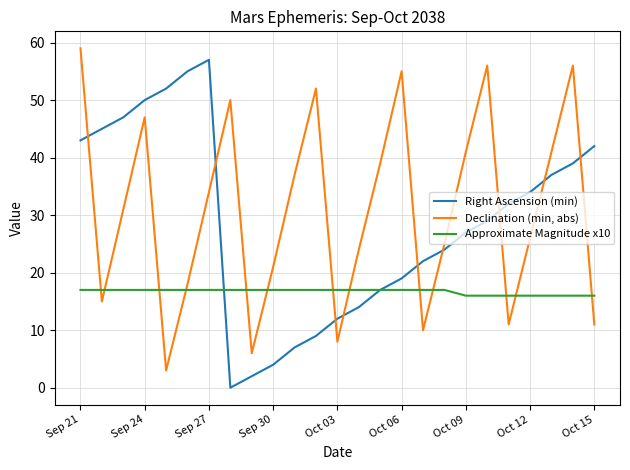

What is the greatest value displayed?

59